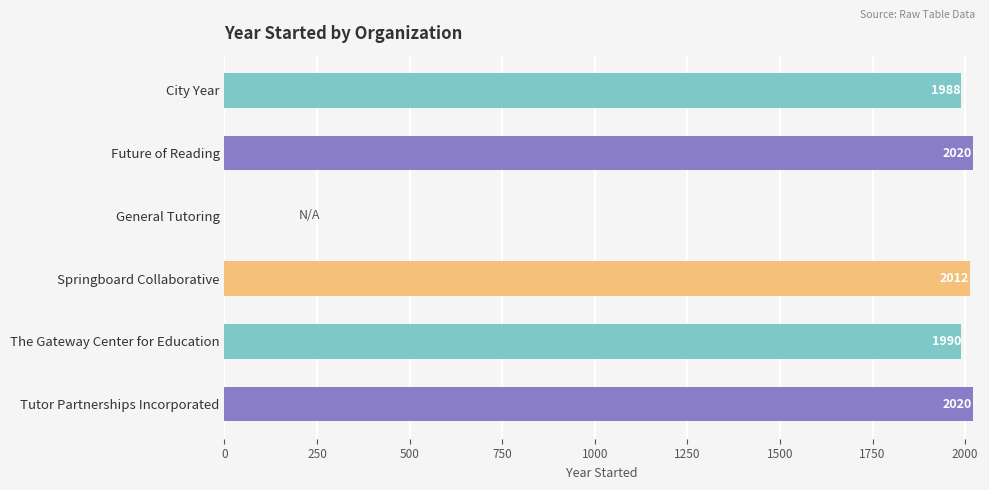

Reading top to bottom, extract all data points from this chart.

City Year=1988	Future of Reading=2020	General Tutoring=0	Springboard Collaborative=2012	The Gateway Center for Education=1990	Tutor Partnerships Incorporated=2020